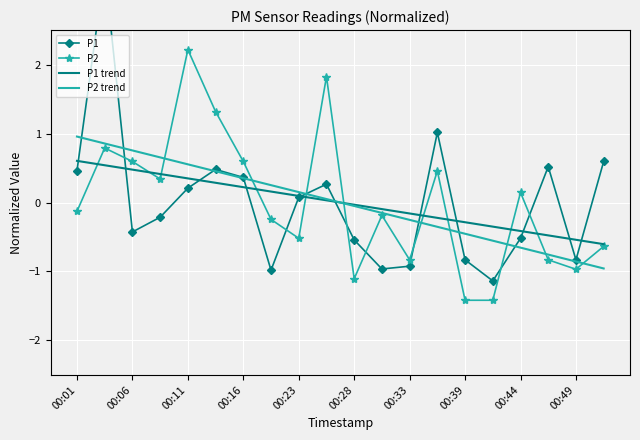

After their last crossing, which series has the higher values: P1 or P2?

P1